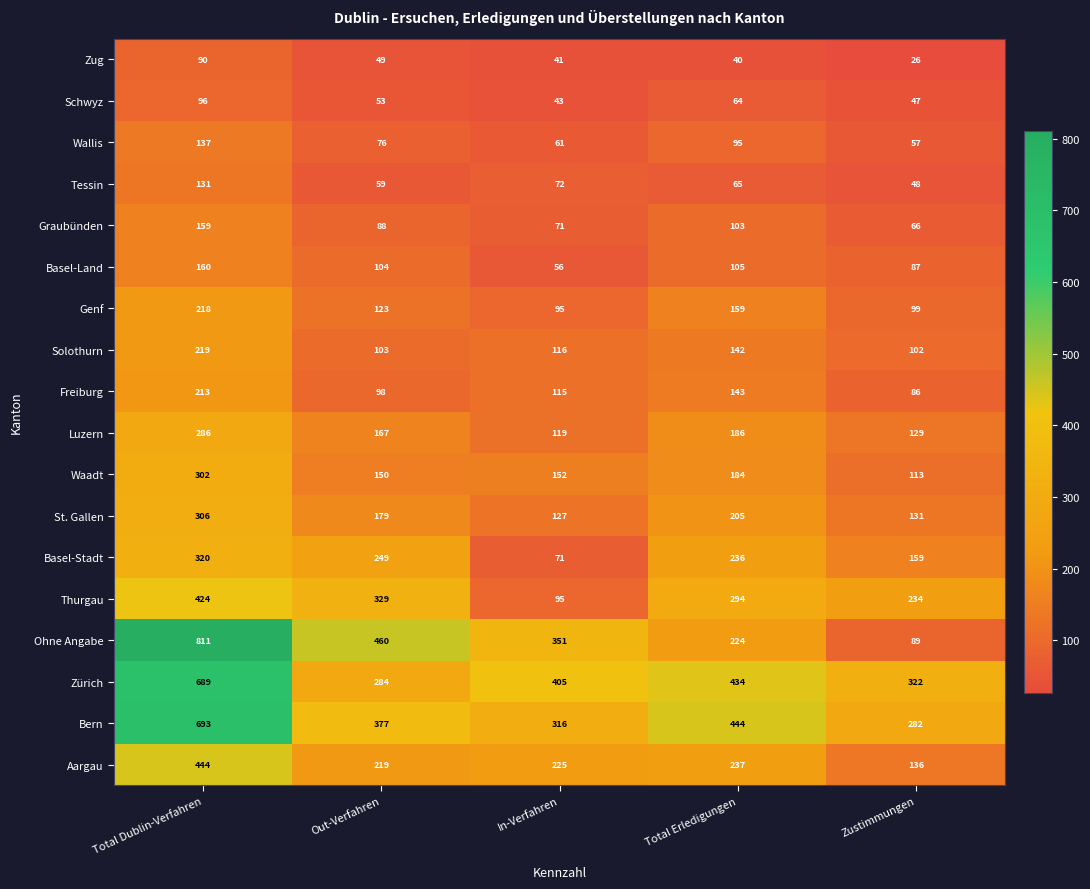

What is the difference between the maximum and second lowest values in the Thurgau series?

190